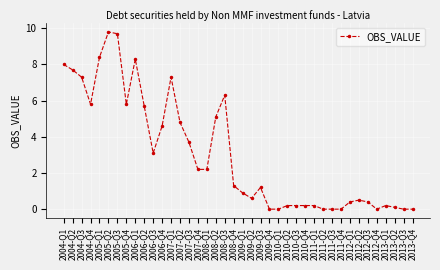

At which category does the data reach its first local peak?

2005-Q2